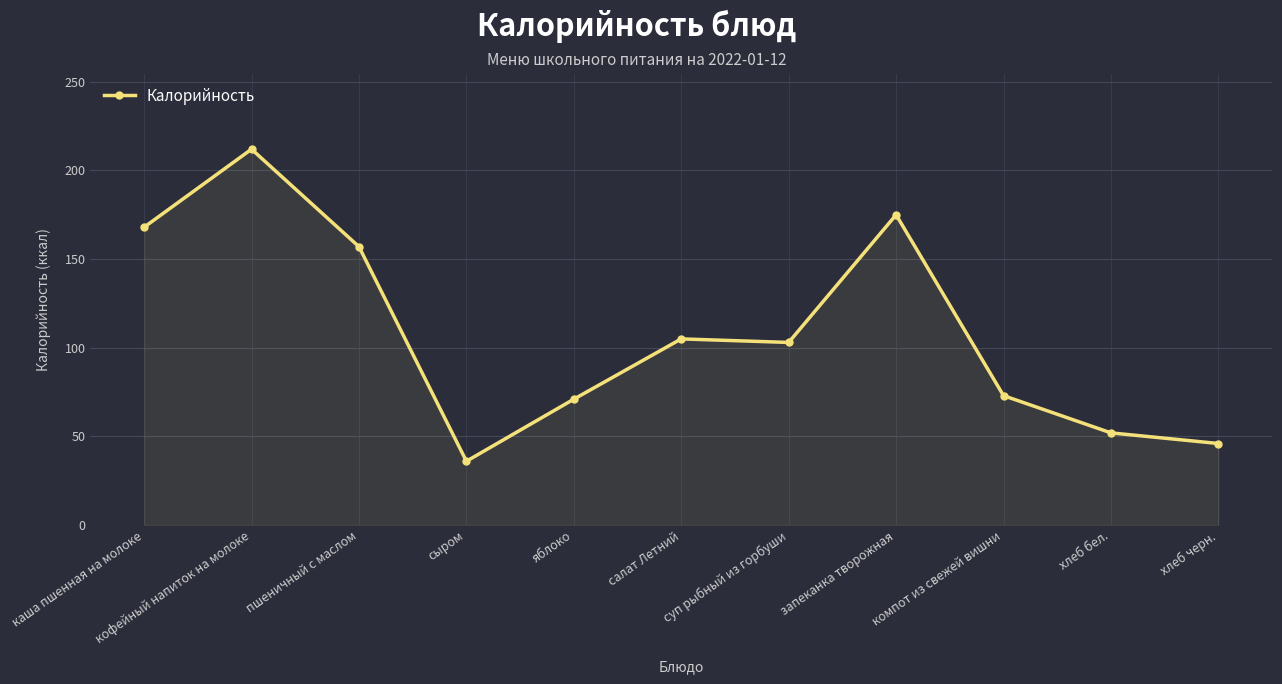

Where is the first local minimum?

сыром